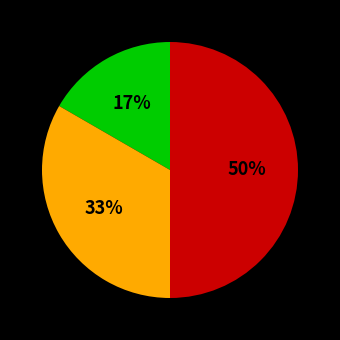

To the nearest percent, what is the average slice percentage?

33%